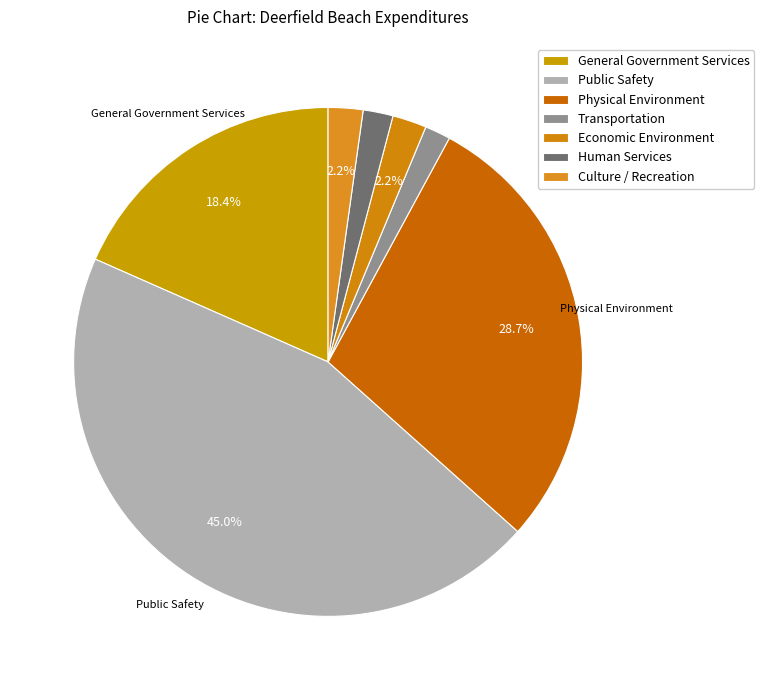

To the nearest percent, what is the difference between the largest and smallest slice percentages?

43%